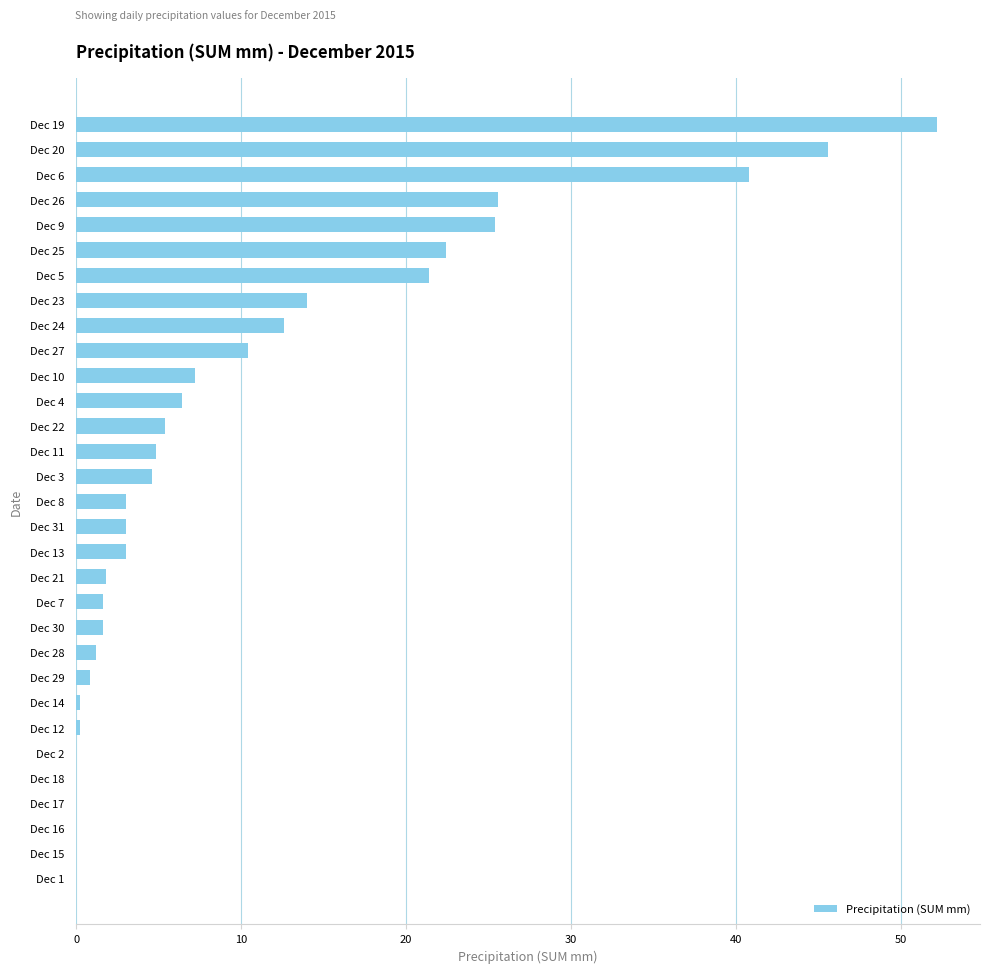

What is the sum of the values at Dec 10 and Dec 19?

59.4